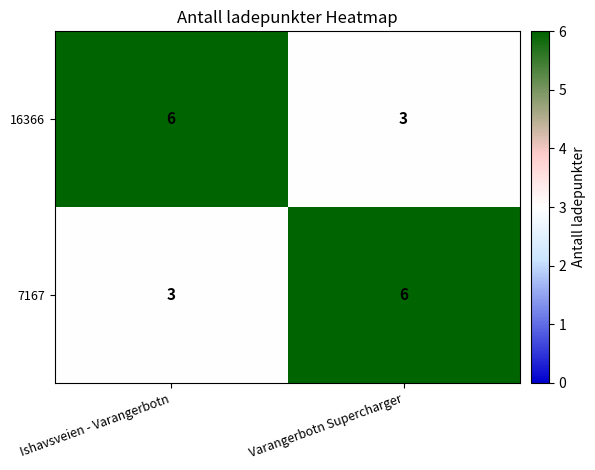

List the labels in order of 16366 value, largest first.

Ishavsveien - Varangerbotn, Varangerbotn Supercharger